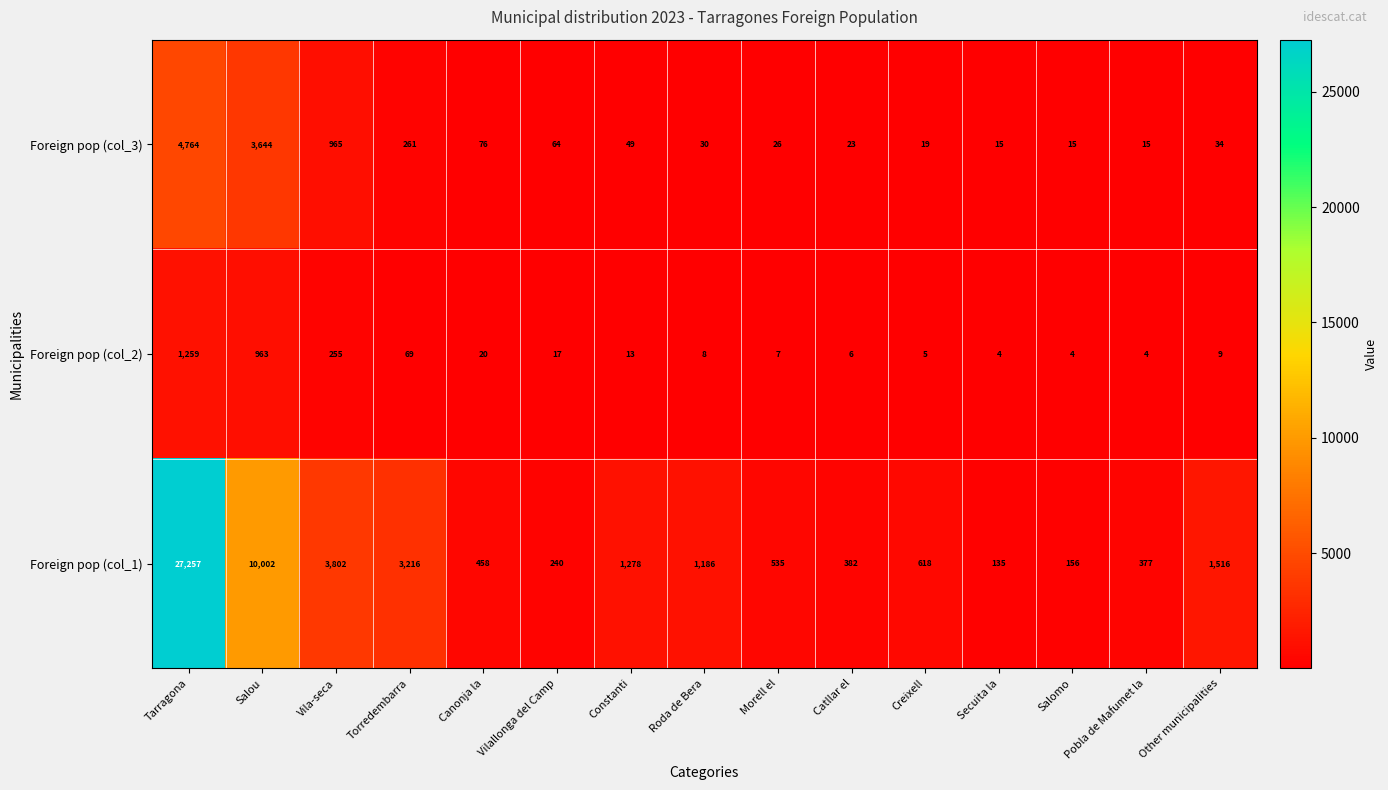

At which label is Foreign pop (col_3) closest to 2389?

Salou